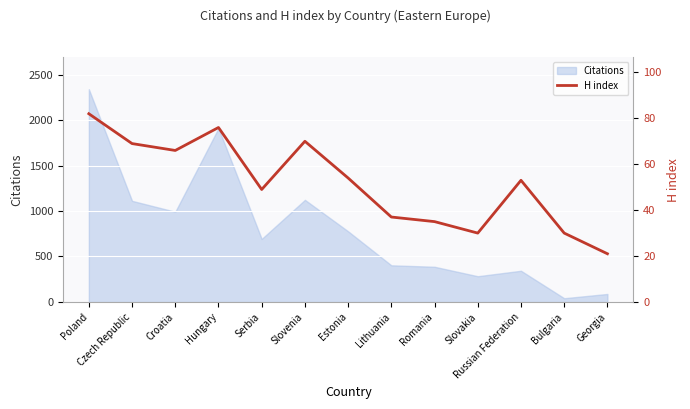

What is the value of the 4th point from the left?

76